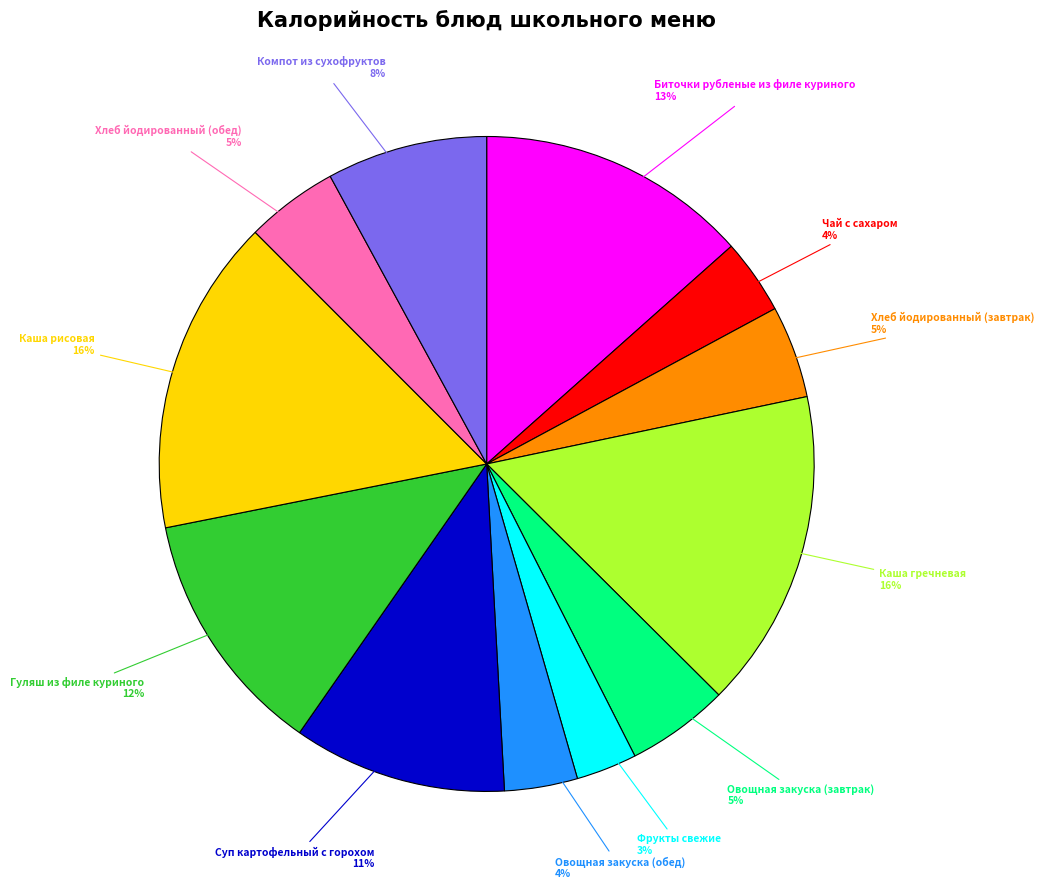

What percentage is the Биточки рубленые из филе куриного slice, to the nearest percent?

13%